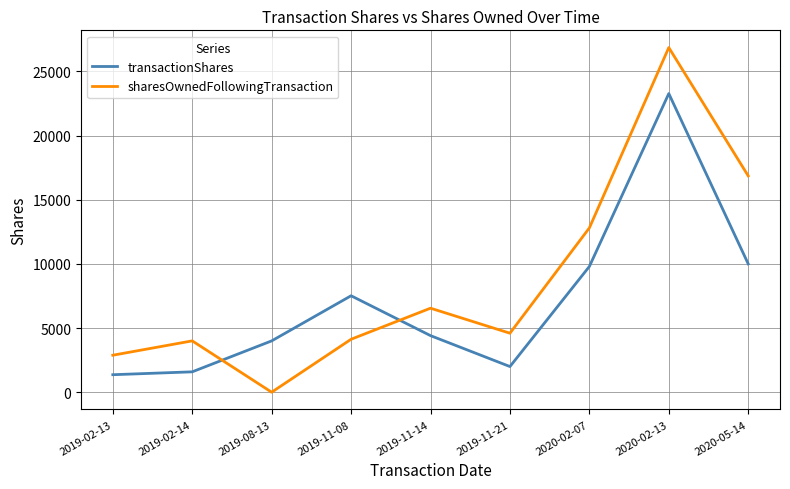

Where does the sharesOwnedFollowingTransaction series first go above 4598?

2019-11-14